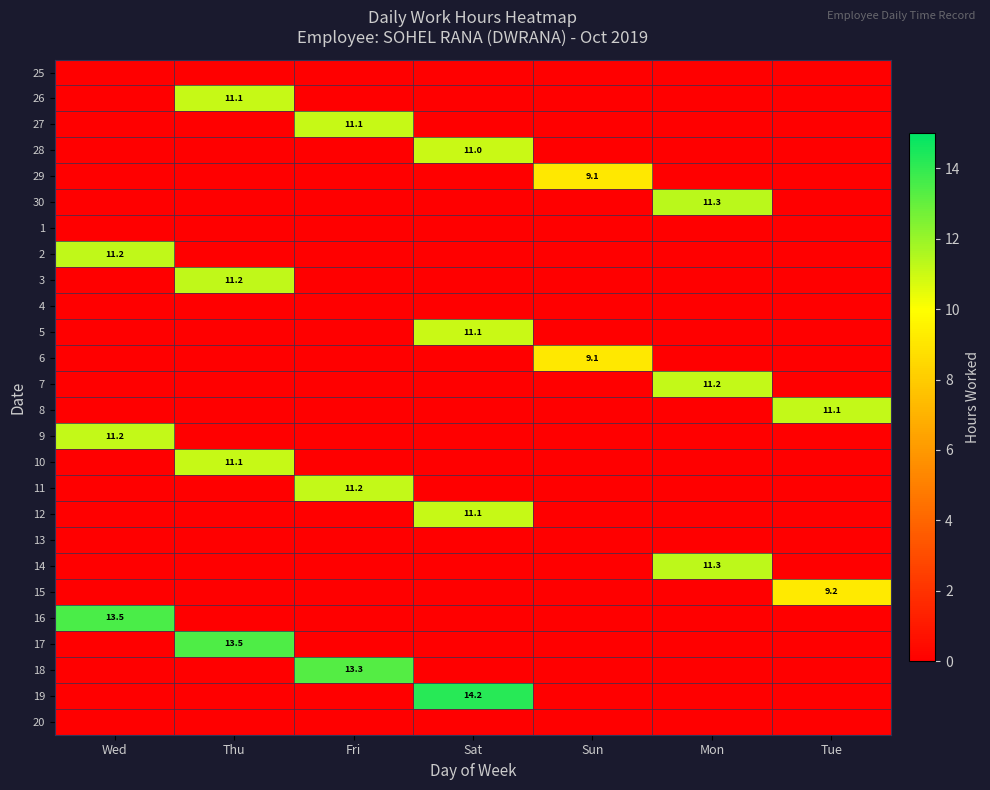

Is the value of 2 at Wed greater than the value of 28 at Sat?

Yes